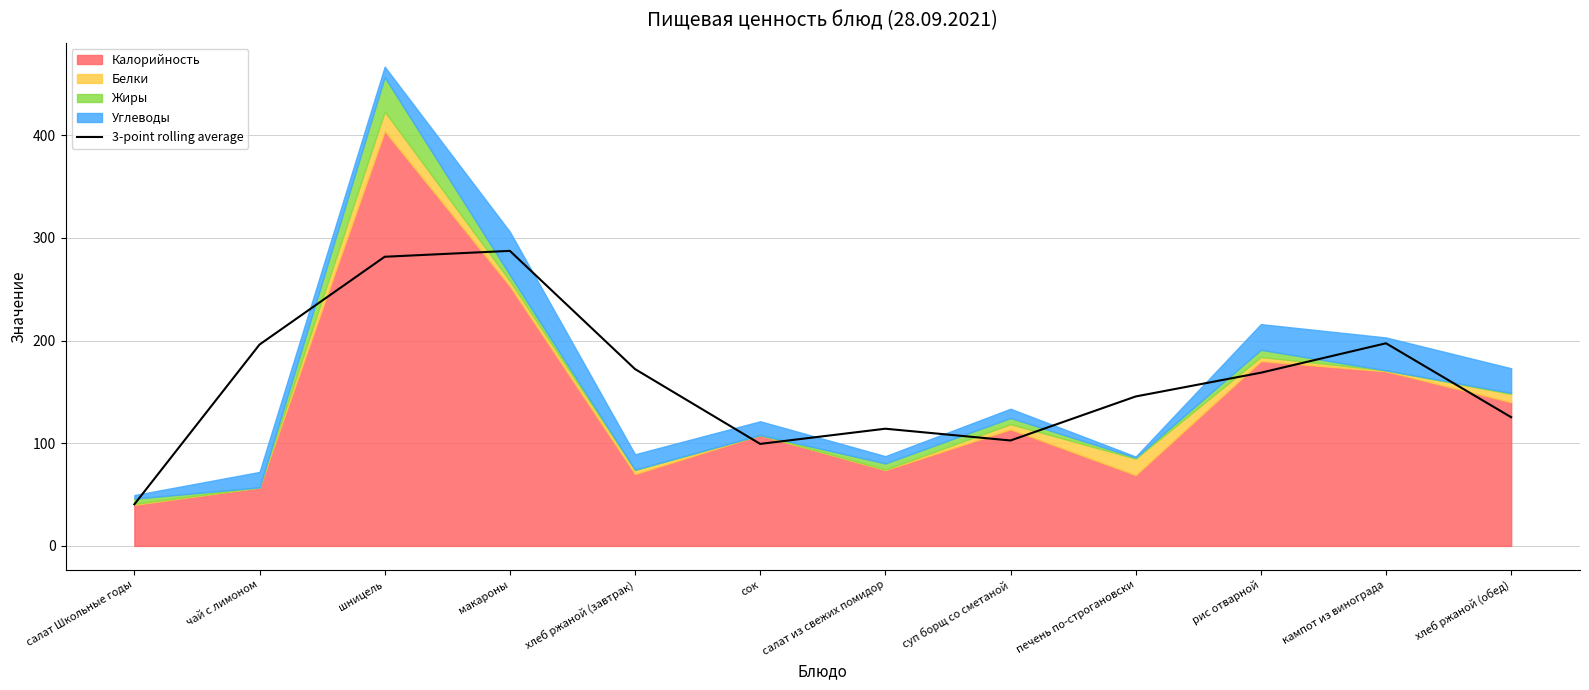

What is the value of the 9th point from the left?

145.5